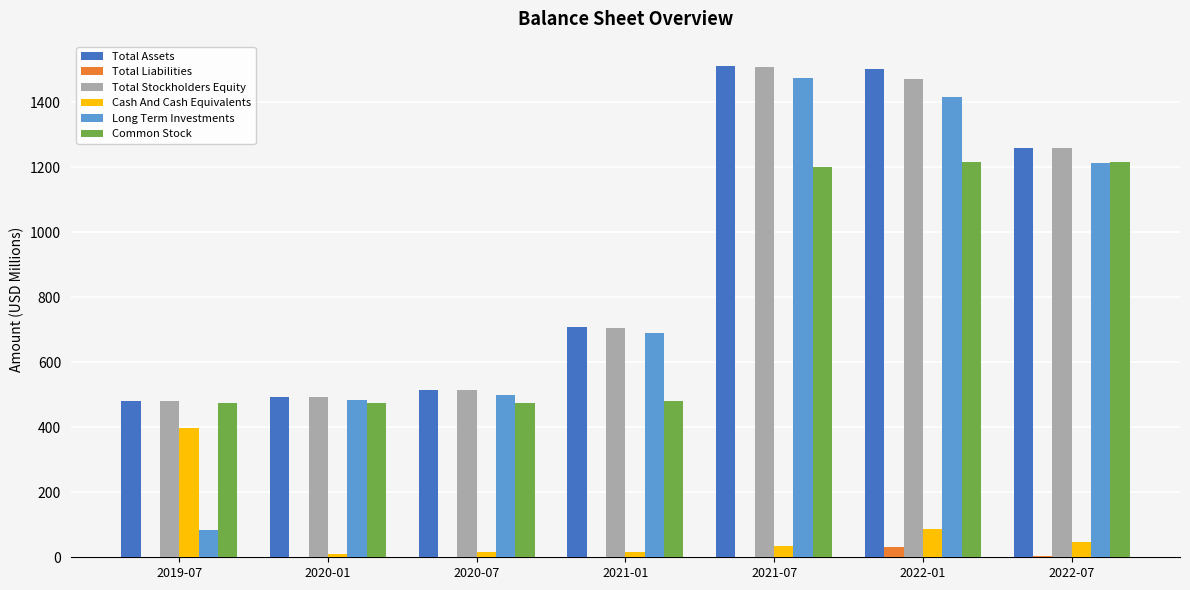

What is the sum of all Total Liabilities values?

39.2